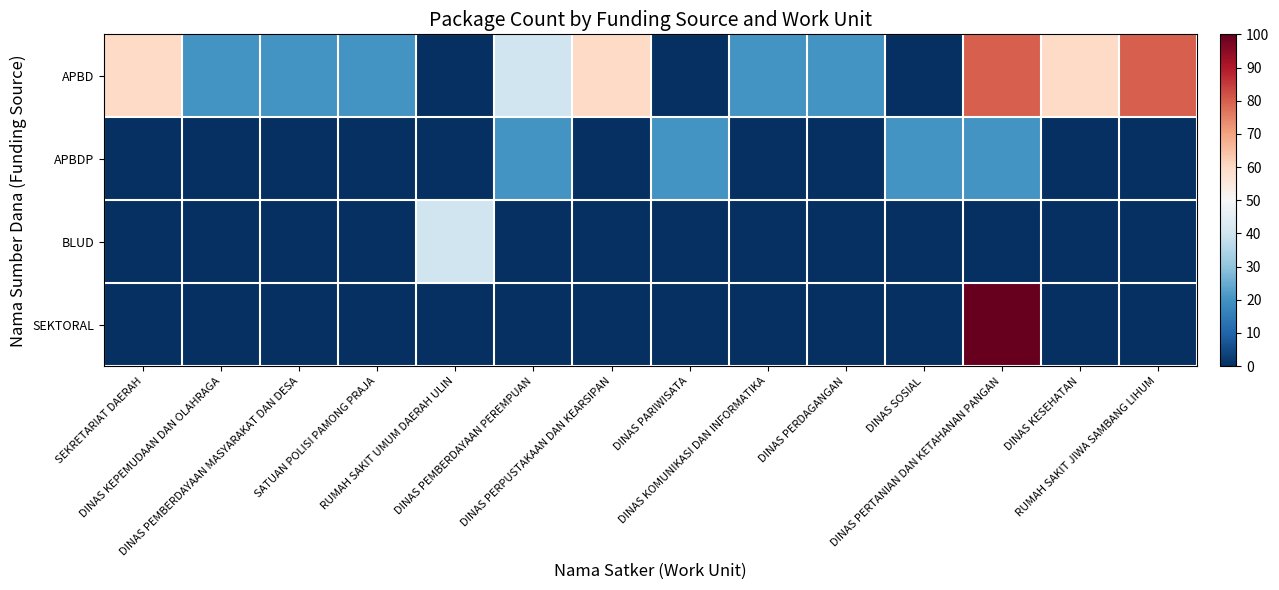

At which category is the sum across all series the highest?

DINAS PERTANIAN DAN KETAHANAN PANGAN